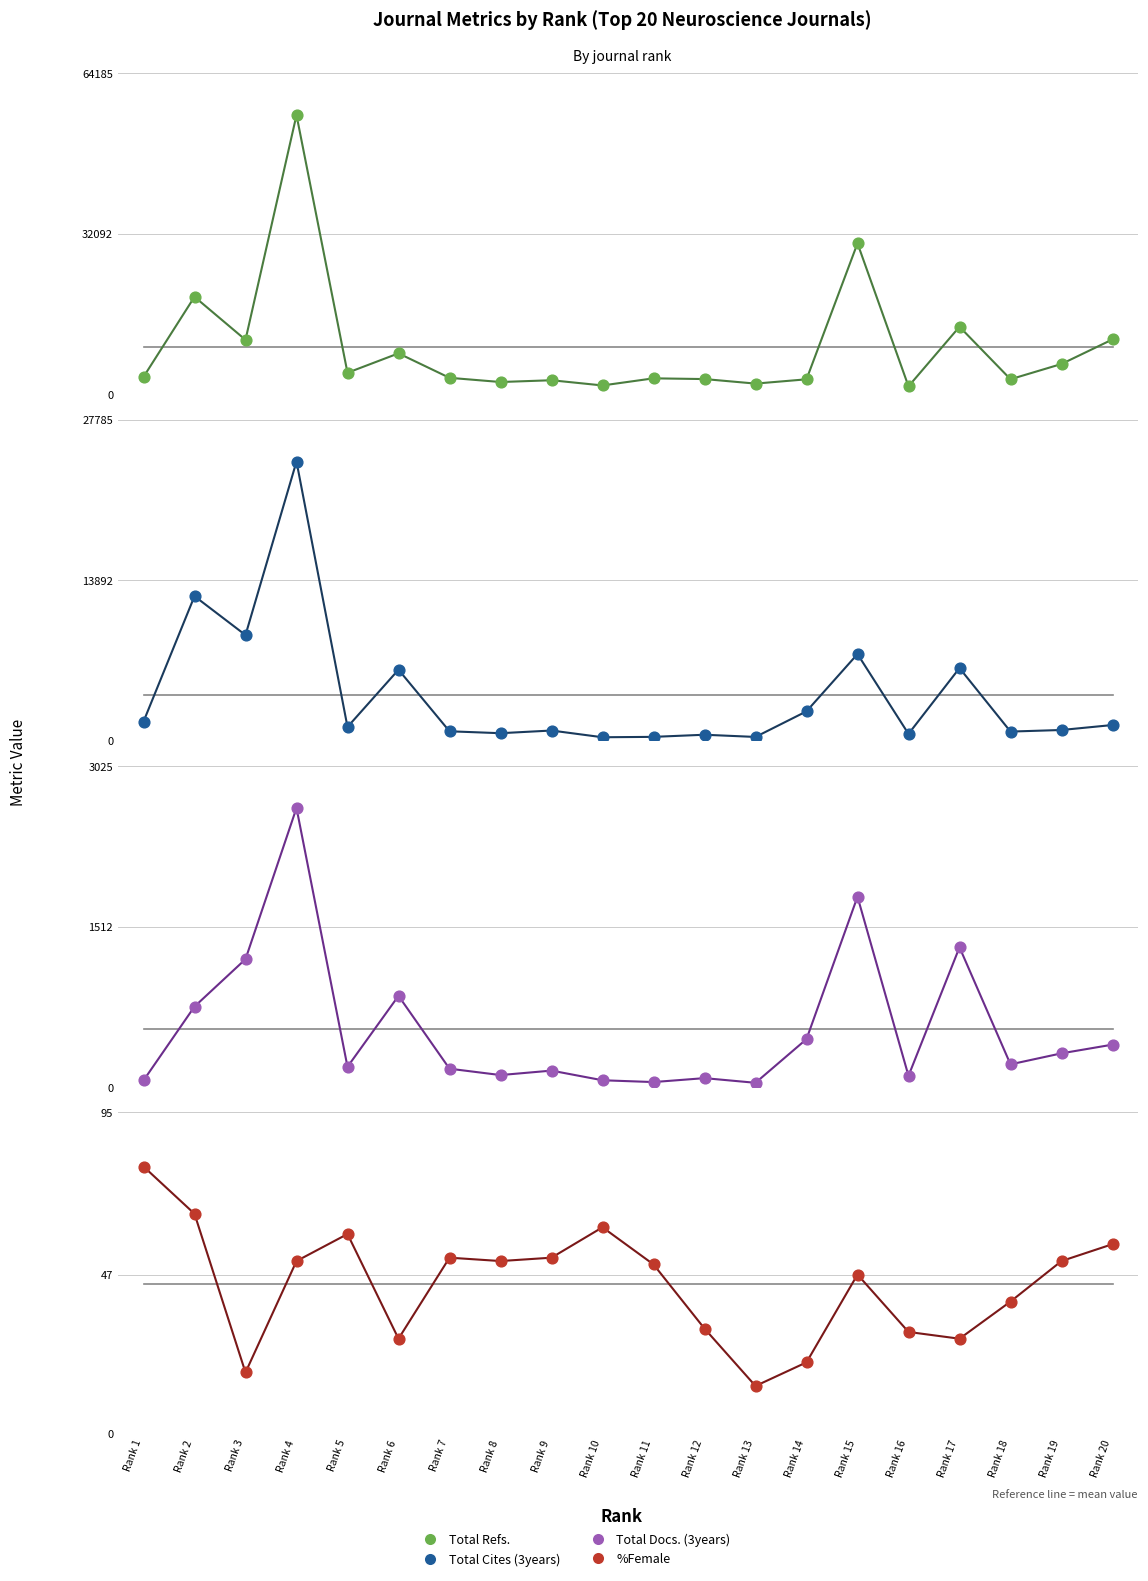

Which series has the widest spread of Y values?

Total Refs.